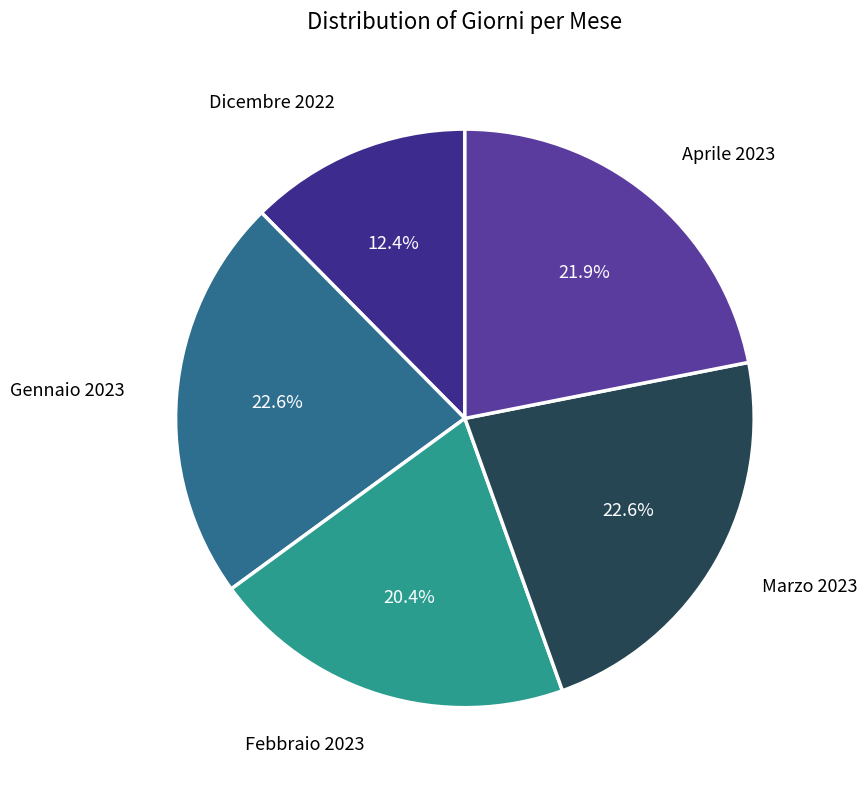

How many slices are in this pie chart?

5